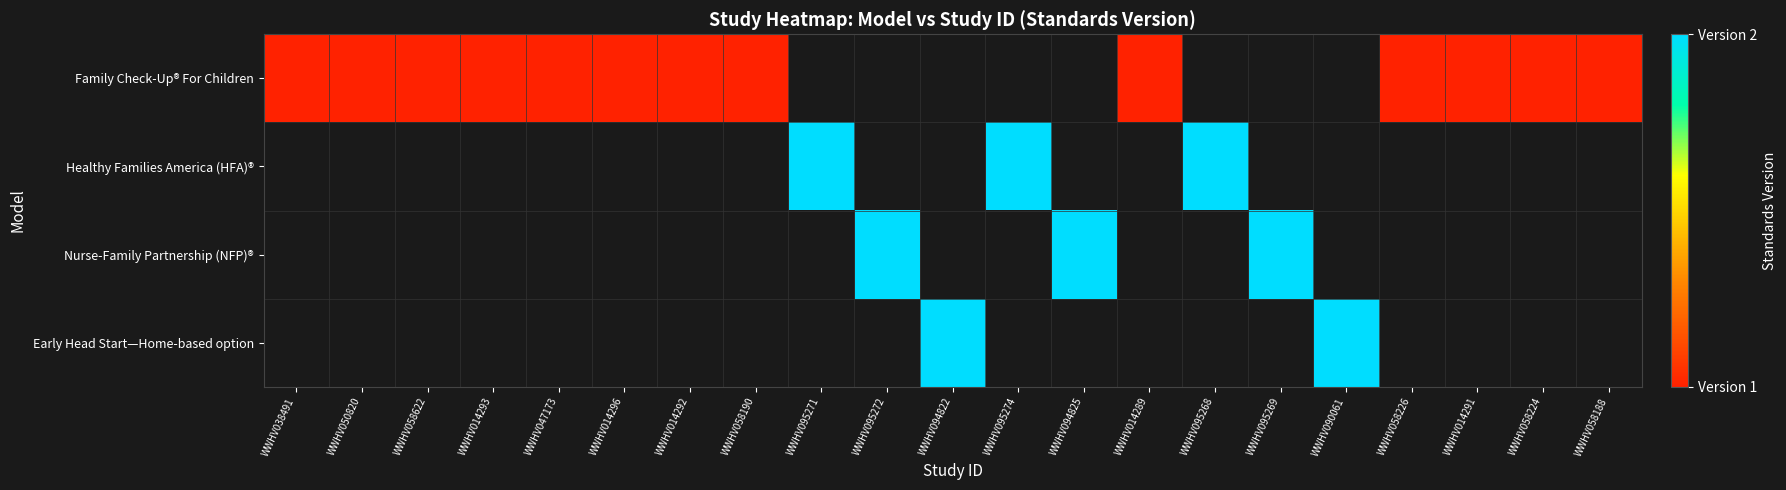

Rank the series at WWHV094825 from lowest to highest value.

Family Check-Up® For Children, Healthy Families America (HFA)®, Nurse-Family Partnership (NFP)®, Early Head Start—Home-based option